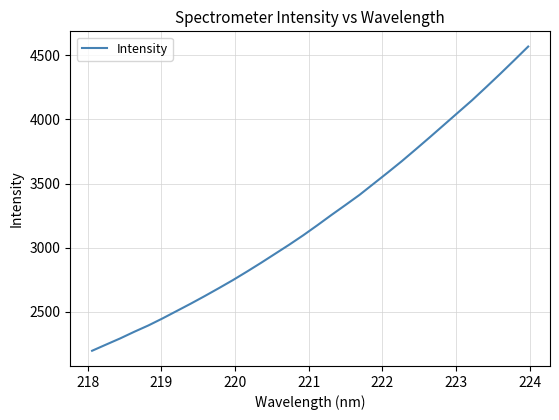

What is the minimum value shown in the chart?

2195.0